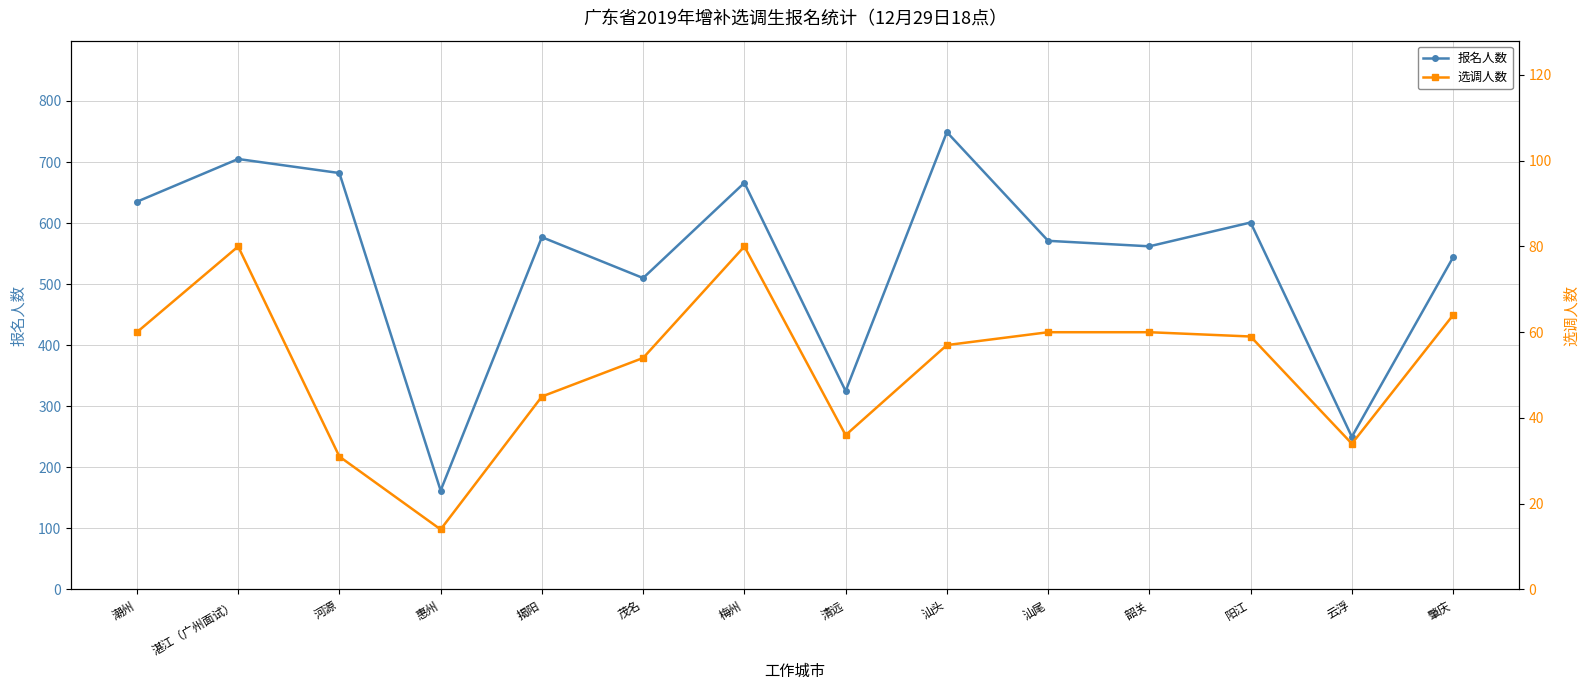

List the series in order of their peak value, lowest first.

选调人数, 报名人数